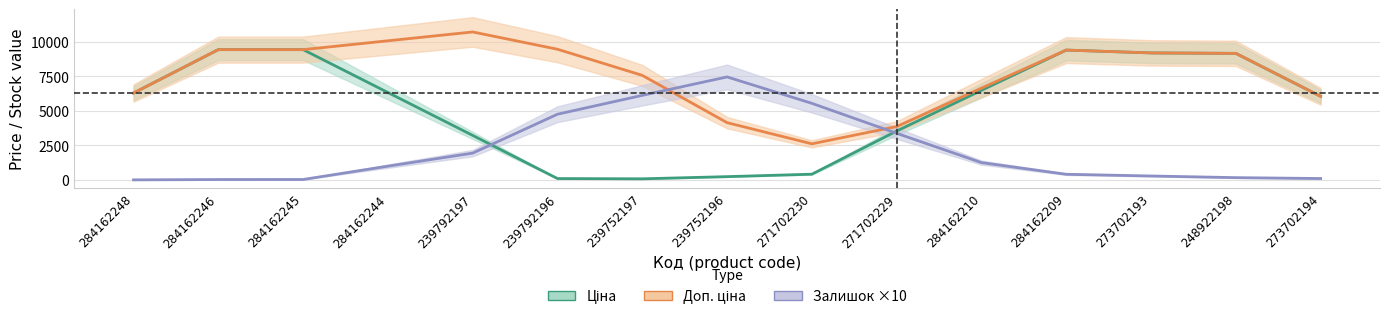

How many lines are shown in the chart?

3